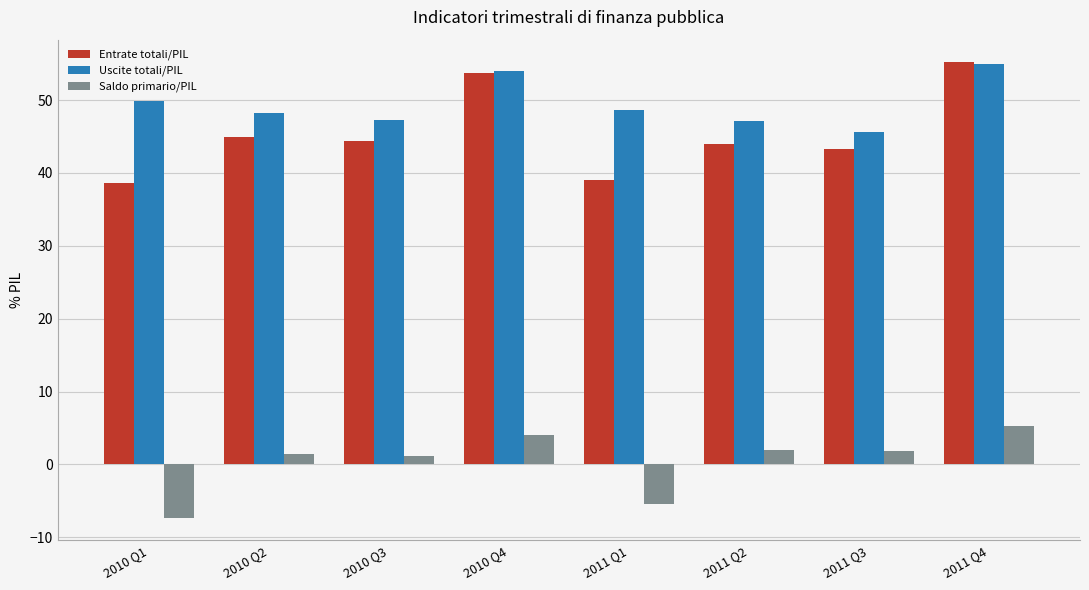

What are all the series names shown in the legend?

Entrate totali/PIL, Uscite totali/PIL, Saldo primario/PIL